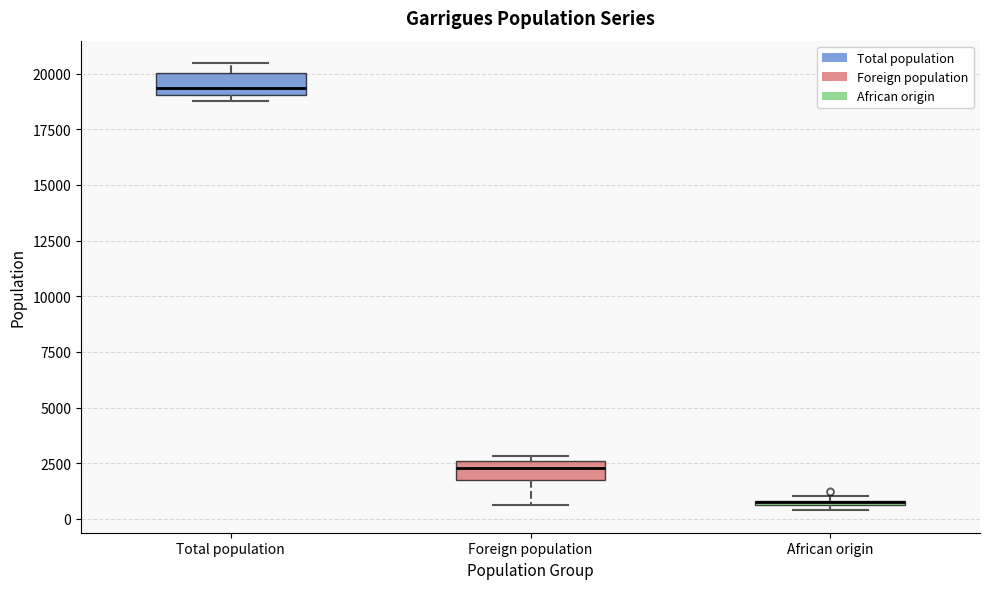

Where is the upper edge of the box for African origin on the y-axis? The values are not printed on the chart, so give them approximately, as read against the axis.

1000